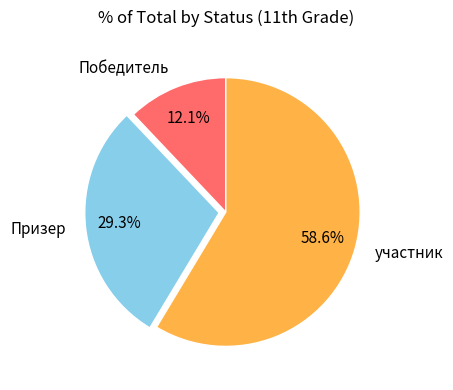

To the nearest percent, what percentage of the pie is участник?

59%